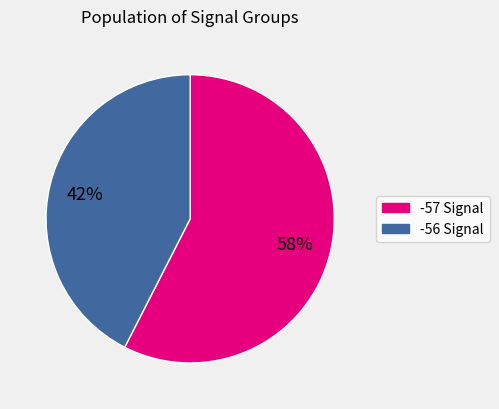

Which slice represents more than half of the pie?

-57